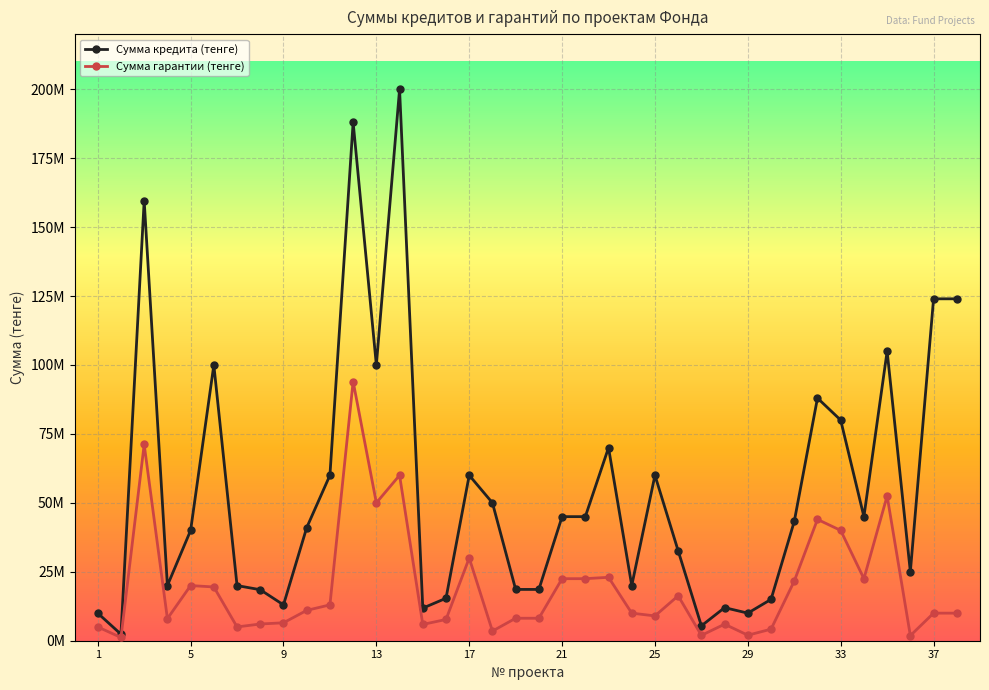

What are all the series names shown in the legend?

Сумма кредита (тенге), Сумма гарантии (тенге)